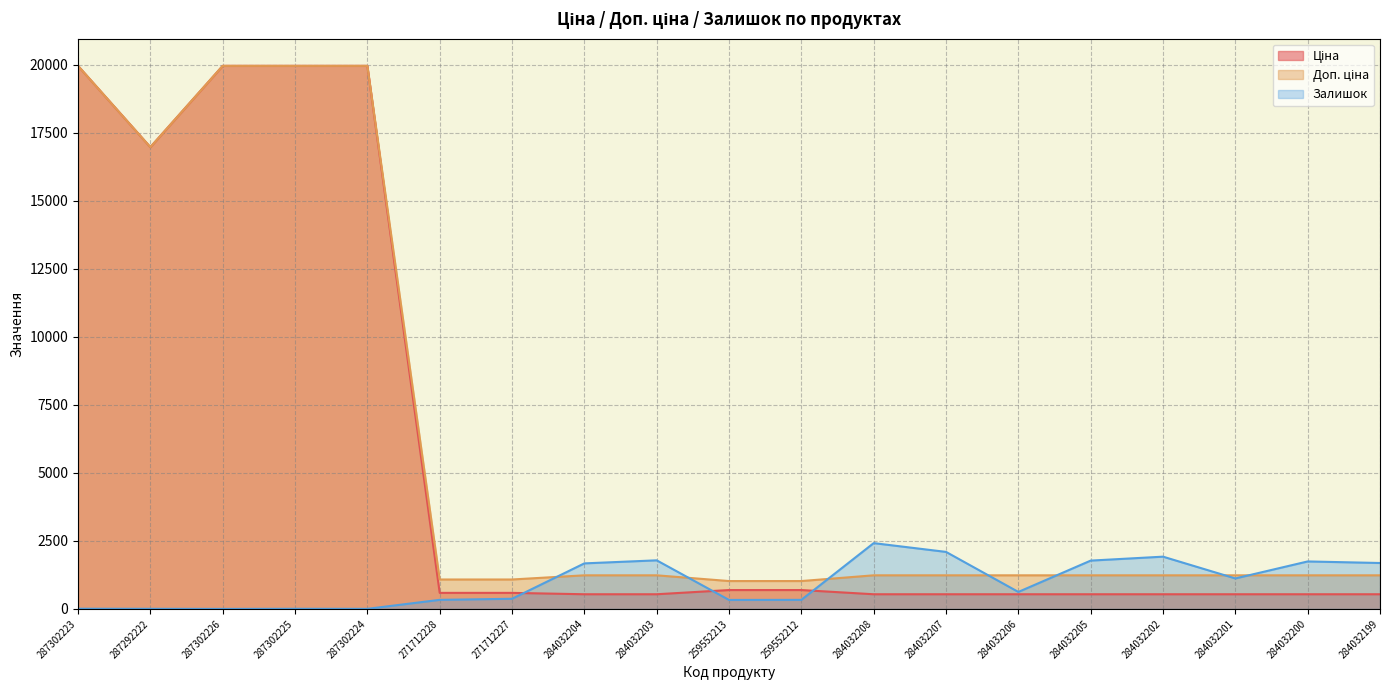

At which label does Доп. ціна first exceed 1235?

287302223